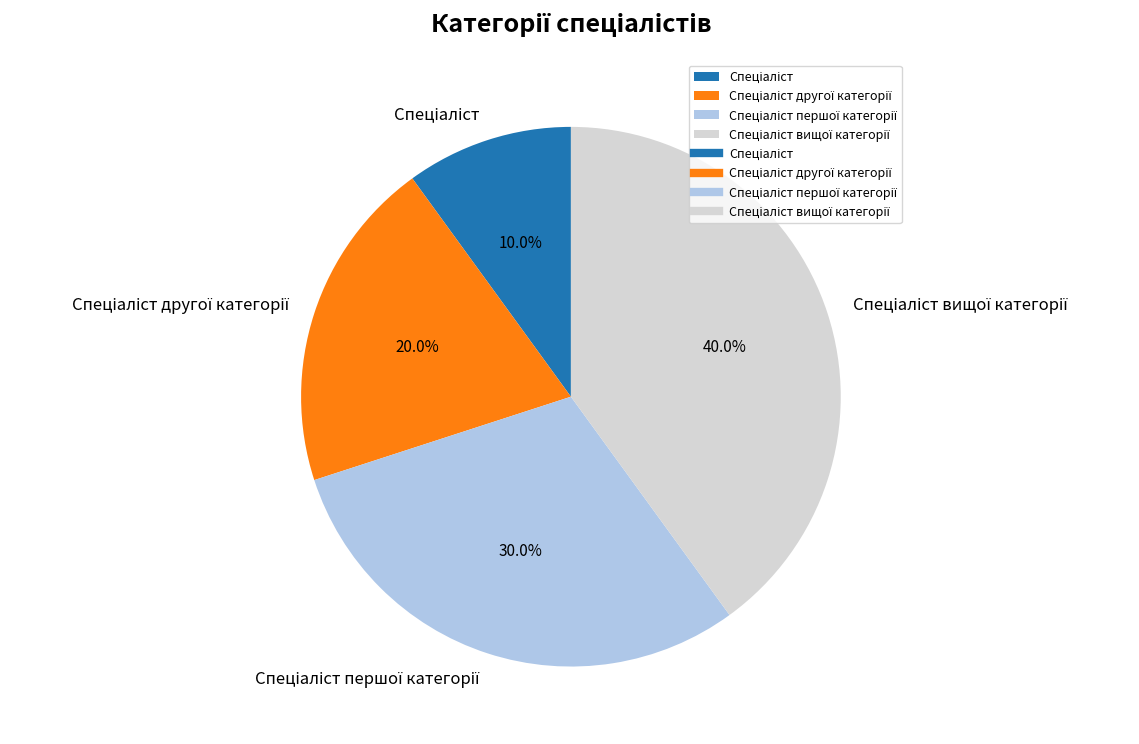

Is there a majority slice in this chart?

No